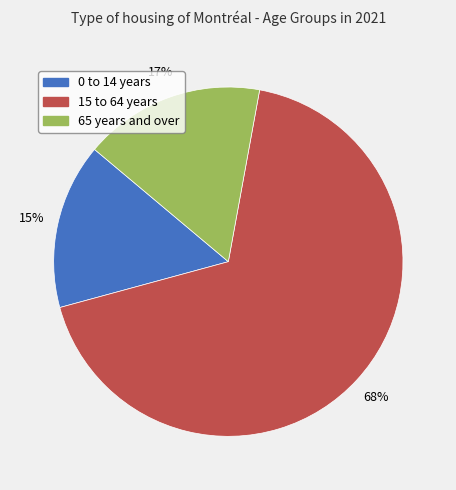

Is it true that 15 to 64 years is 68% of the pie?

True